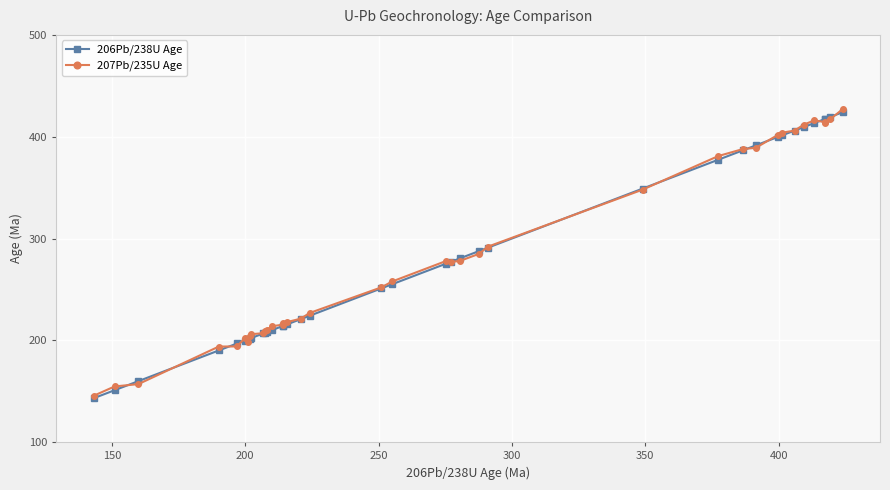

How many data points in 207Pb/235U Age are above 257?

19